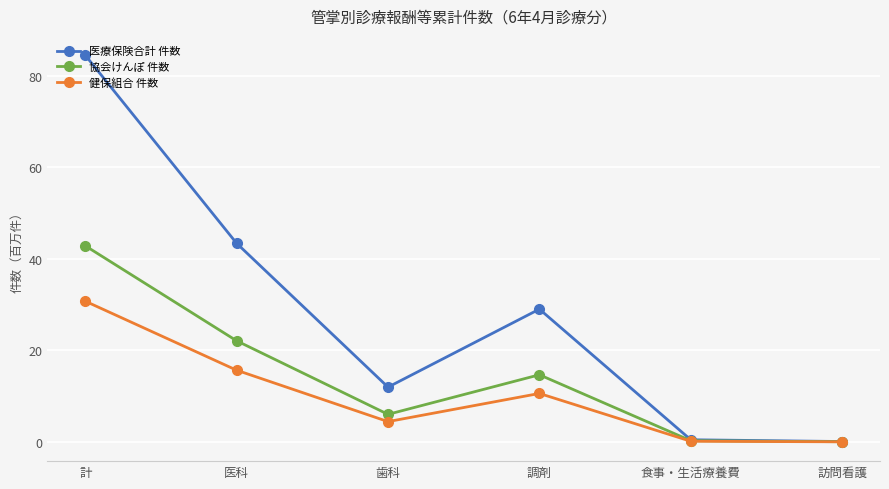

True or false: 医療保険合計 件数 has a value of 84.4 at 計.

True